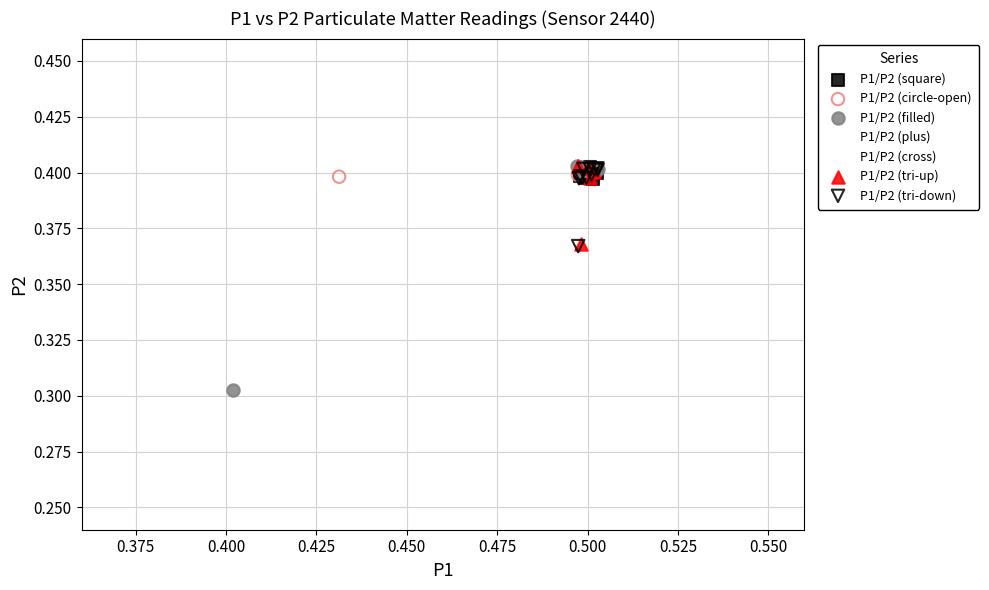

Which series has the largest Y range (max minus min)?

P1/P2 (filled)